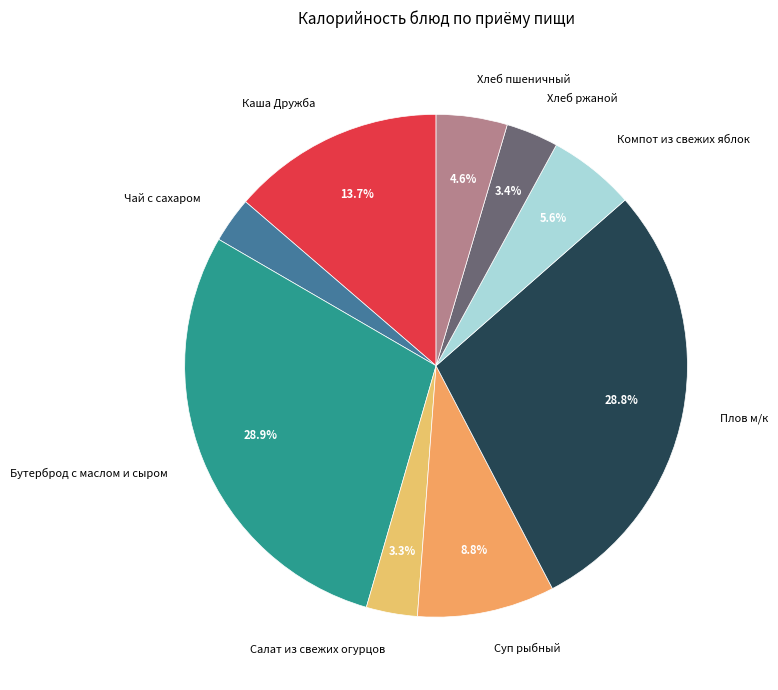

Does any single category account for the majority?

No